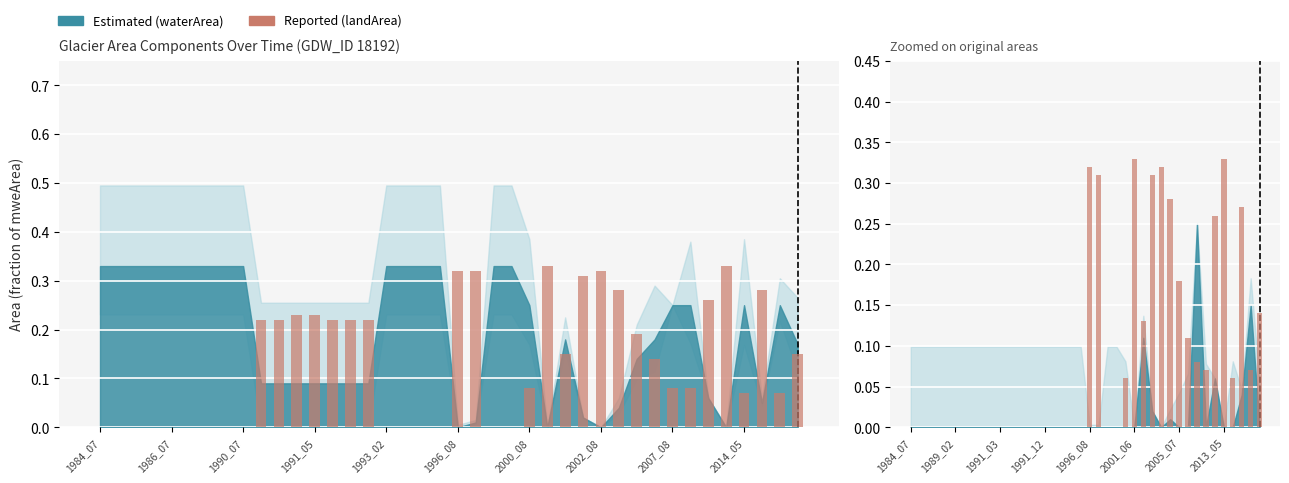

How many bars are there in each group?

2